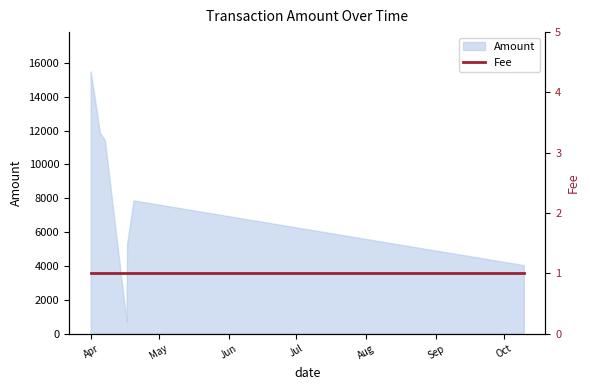

What is the minimum value for Amount?

730.7